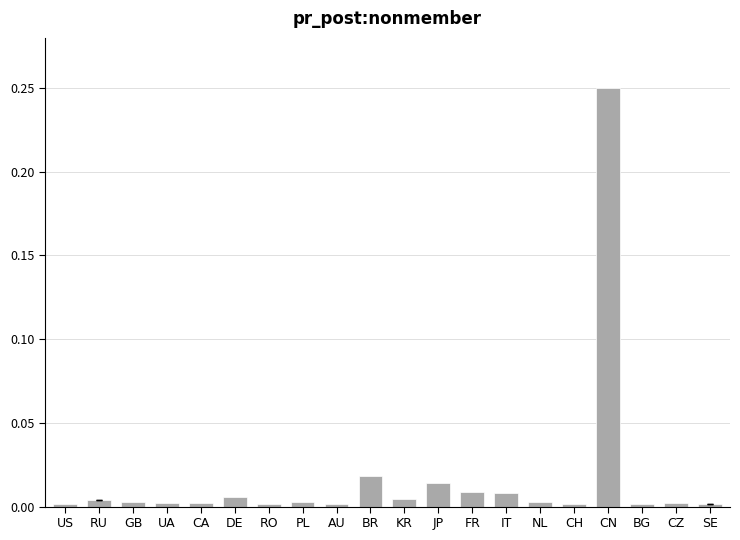

What is the label of the 4th bar from the right?

CN